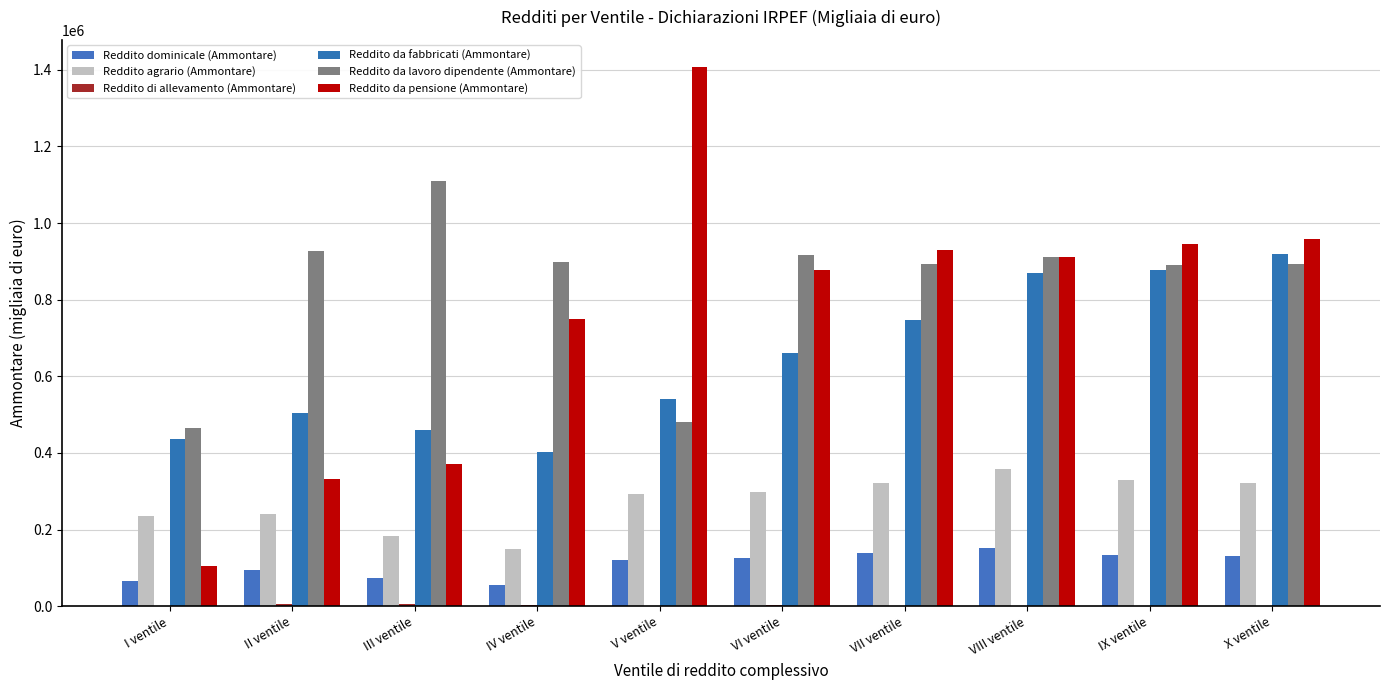

What is the total value across all series at VII ventile?

3031648